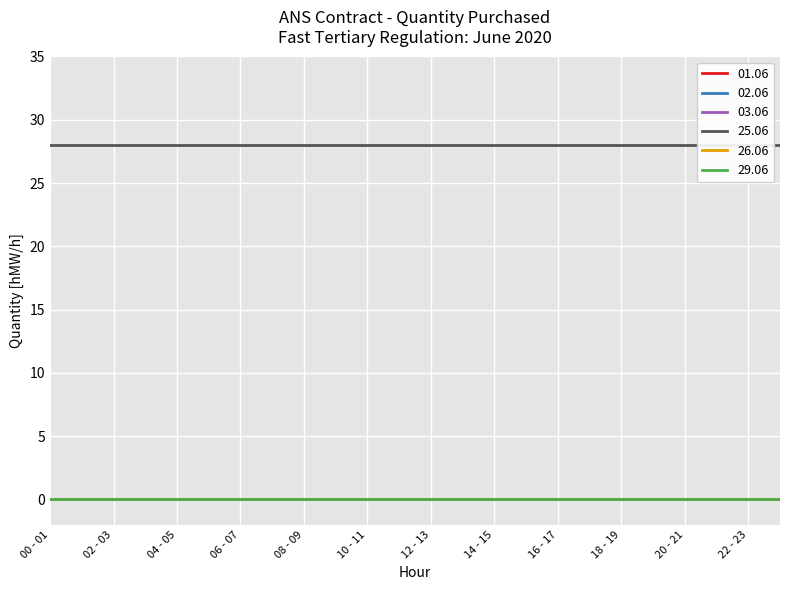

Reading right to left, what are all the values shown in this chart?

01.06: 23 - 24=0	22 - 23=0	21 - 22=0	20 - 21=0	19 - 20=0	18 - 19=0	17 - 18=0	16 - 17=0	15 - 16=0	14 - 15=0	13 - 14=0	12 - 13=0	11 - 12=0	10 - 11=0	09 - 10=0	08 - 09=0	07 - 08=0	06 - 07=0	05 - 06=0	04 - 05=0	03 - 04=0	02 - 03=0	01 - 02=0	00 - 01=0
02.06: 23 - 24=0	22 - 23=0	21 - 22=0	20 - 21=0	19 - 20=0	18 - 19=0	17 - 18=0	16 - 17=0	15 - 16=0	14 - 15=0	13 - 14=0	12 - 13=0	11 - 12=0	10 - 11=0	09 - 10=0	08 - 09=0	07 - 08=0	06 - 07=0	05 - 06=0	04 - 05=0	03 - 04=0	02 - 03=0	01 - 02=0	00 - 01=0
03.06: 23 - 24=0	22 - 23=0	21 - 22=0	20 - 21=0	19 - 20=0	18 - 19=0	17 - 18=0	16 - 17=0	15 - 16=0	14 - 15=0	13 - 14=0	12 - 13=0	11 - 12=0	10 - 11=0	09 - 10=0	08 - 09=0	07 - 08=0	06 - 07=0	05 - 06=0	04 - 05=0	03 - 04=0	02 - 03=0	01 - 02=0	00 - 01=0
25.06: 23 - 24=28	22 - 23=28	21 - 22=28	20 - 21=28	19 - 20=28	18 - 19=28	17 - 18=28	16 - 17=28	15 - 16=28	14 - 15=28	13 - 14=28	12 - 13=28	11 - 12=28	10 - 11=28	09 - 10=28	08 - 09=28	07 - 08=28	06 - 07=28	05 - 06=28	04 - 05=28	03 - 04=28	02 - 03=28	01 - 02=28	00 - 01=28
26.06: 23 - 24=0	22 - 23=0	21 - 22=0	20 - 21=0	19 - 20=0	18 - 19=0	17 - 18=0	16 - 17=0	15 - 16=0	14 - 15=0	13 - 14=0	12 - 13=0	11 - 12=0	10 - 11=0	09 - 10=0	08 - 09=0	07 - 08=0	06 - 07=0	05 - 06=0	04 - 05=0	03 - 04=0	02 - 03=0	01 - 02=0	00 - 01=0
29.06: 23 - 24=0	22 - 23=0	21 - 22=0	20 - 21=0	19 - 20=0	18 - 19=0	17 - 18=0	16 - 17=0	15 - 16=0	14 - 15=0	13 - 14=0	12 - 13=0	11 - 12=0	10 - 11=0	09 - 10=0	08 - 09=0	07 - 08=0	06 - 07=0	05 - 06=0	04 - 05=0	03 - 04=0	02 - 03=0	01 - 02=0	00 - 01=0